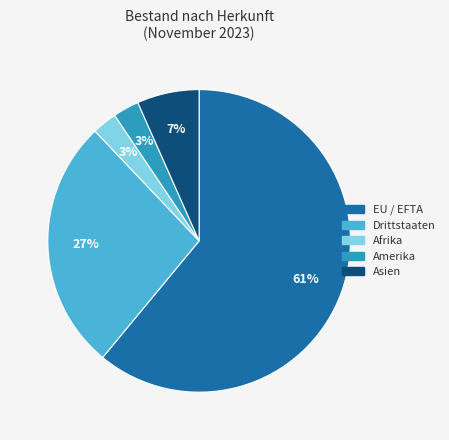

Combined, do Afrika and EU / EFTA account for over 50%?

Yes